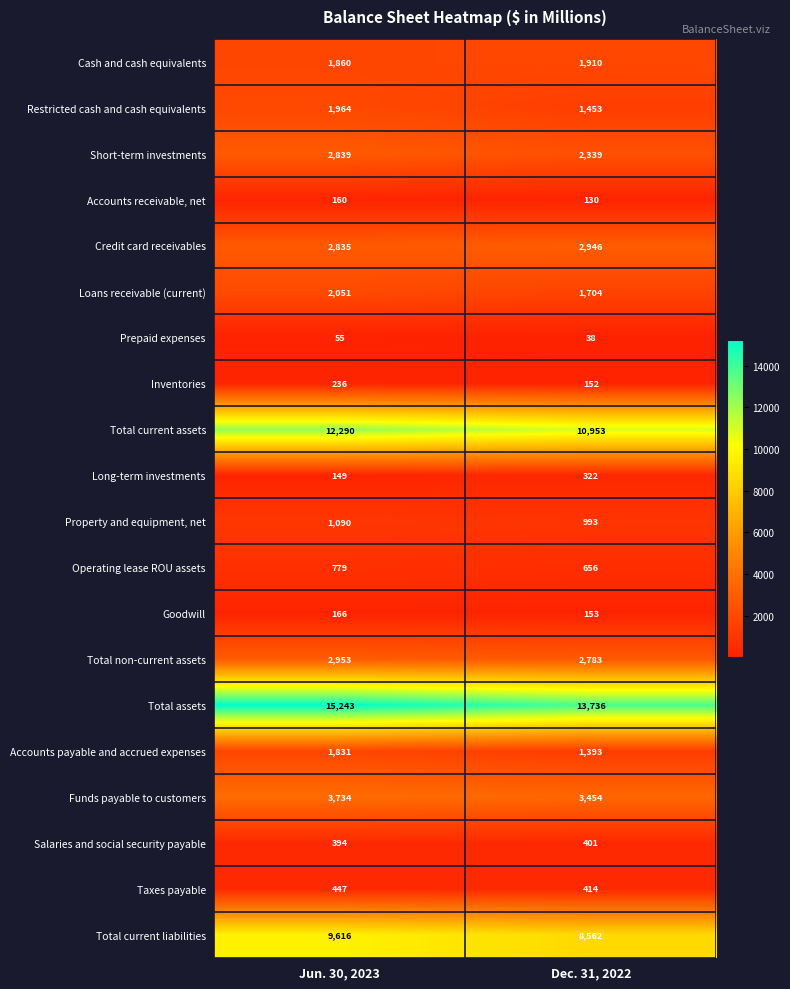

What value does the Credit card receivables series have at Jun. 30, 2023?

2835